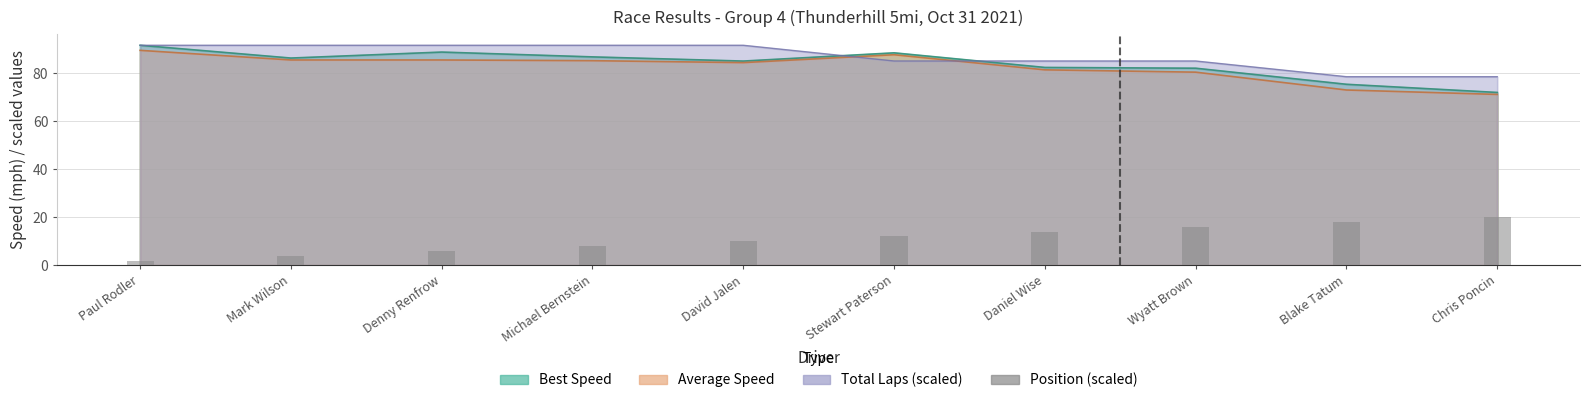

What is the label of the 3rd bar from the right?

Wyatt Brown